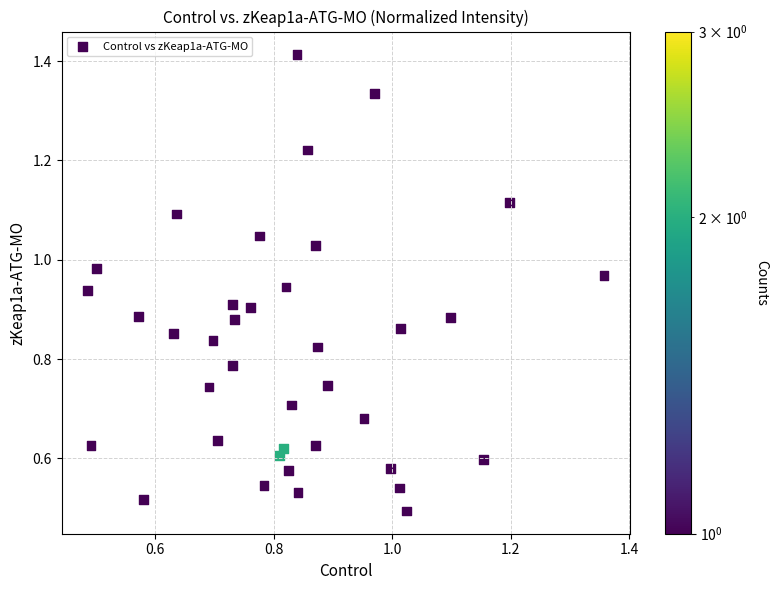

How many data points are displayed?

38